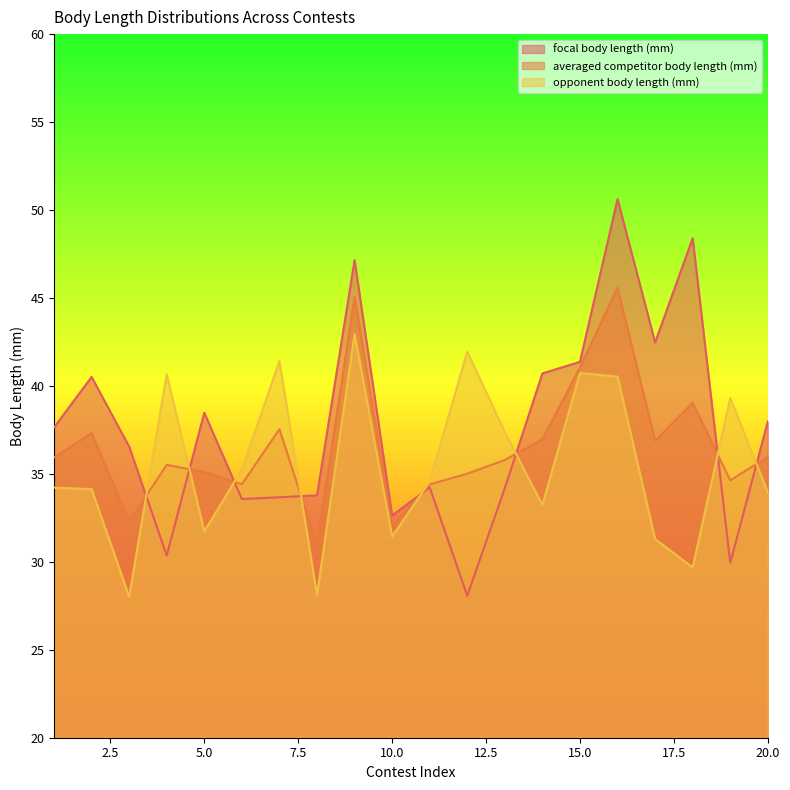

What is the value of the focal body length (mm) point at the 7th from the left?

33.7